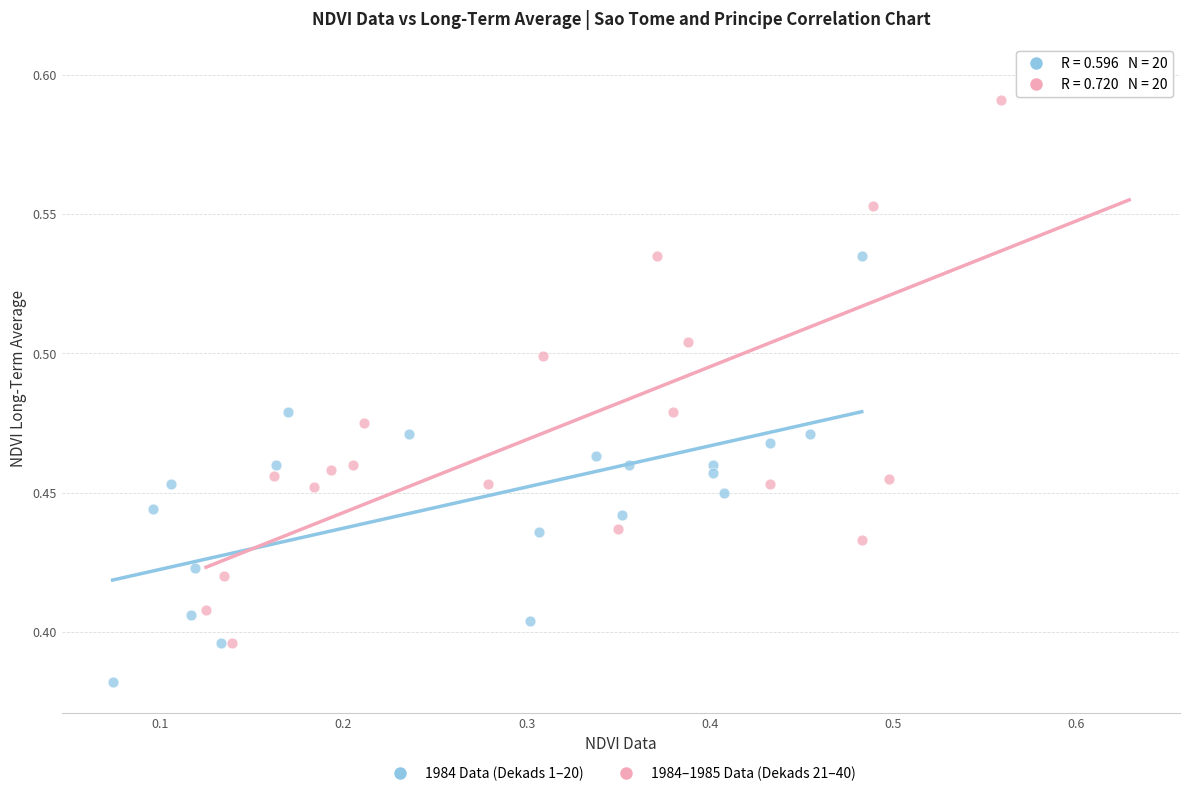

Which series reaches the maximum Y coordinate?

1984–1985 Data (Dekads 21–40)